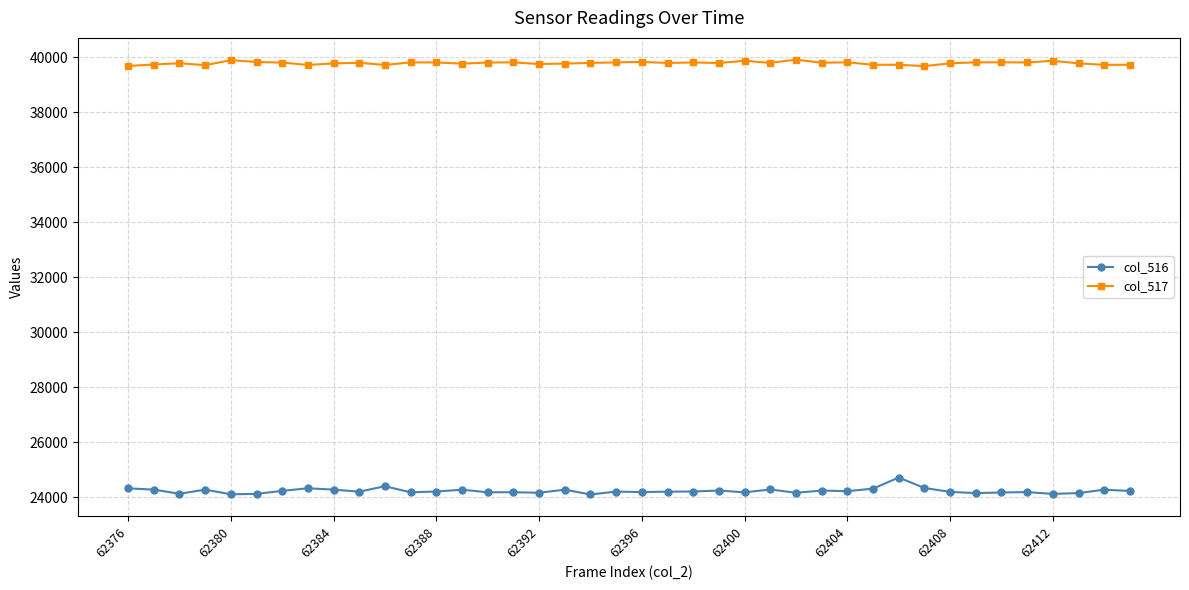

What is the difference between the maximum and minimum values in the col_517 series?

236